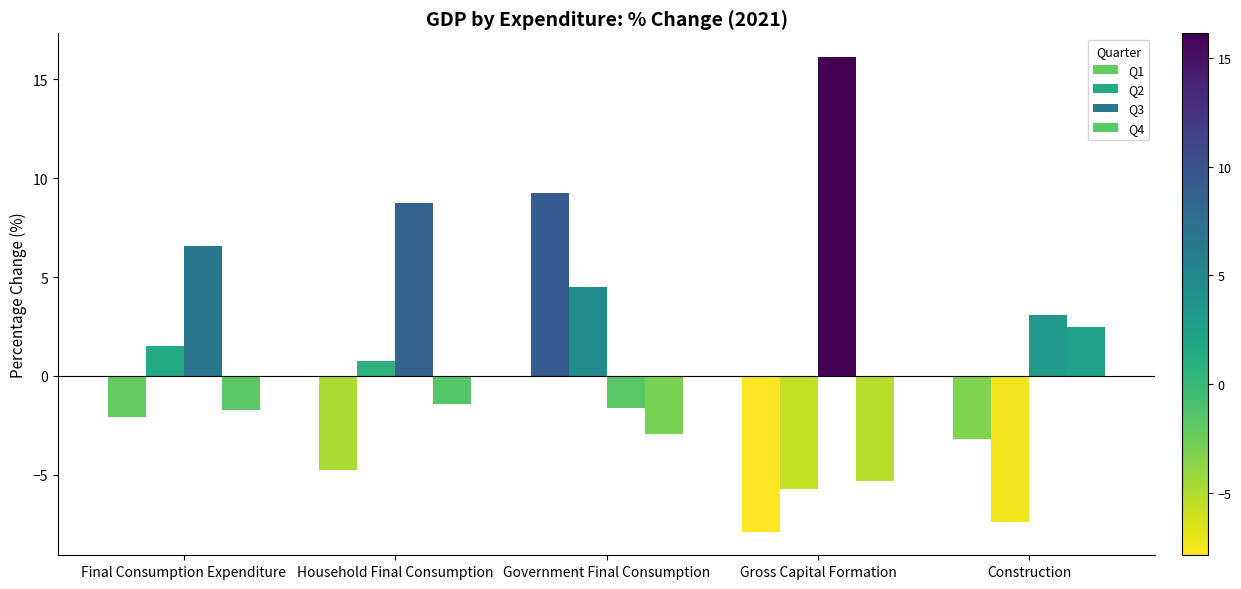

The Q2 series shows 1.5 at Final Consumption Expenditure. True or false?

True